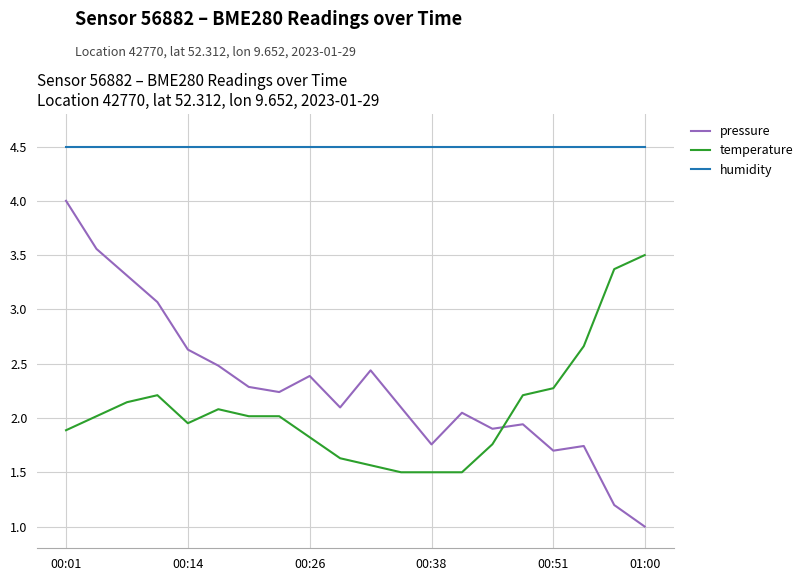

Which series has the widest spread of values?

pressure